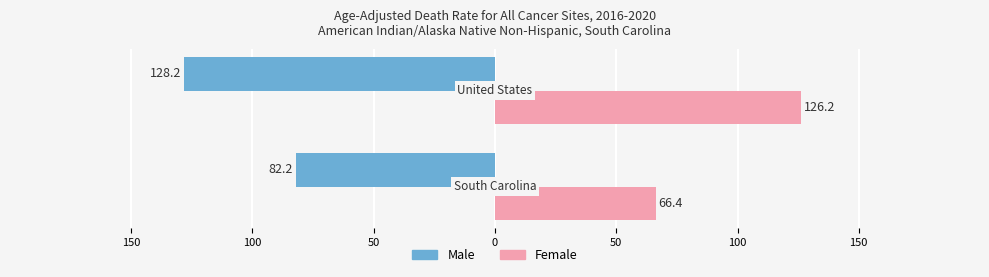

Reading left to right, what are all the values shown in this chart?

Male: -82.2	-128.2
Female: 66.4	126.2